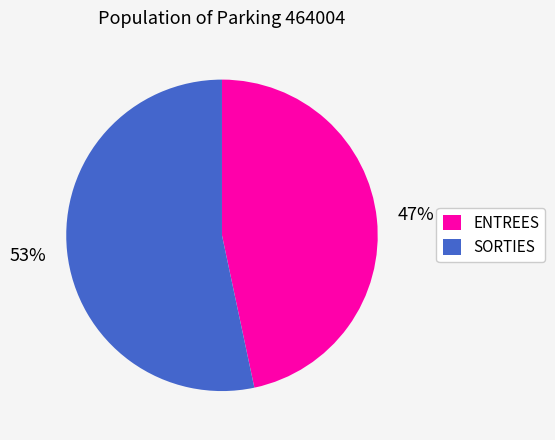

Which has a higher value, ENTREES or SORTIES?

SORTIES